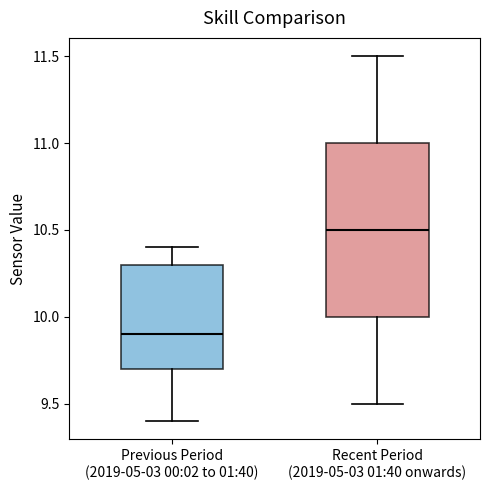

Where does the upper whisker of the box for Recent Period (2019-05-03 01:40 onwards) end on the y-axis? The values are not printed on the chart, so give them approximately, as read against the axis.

11.5